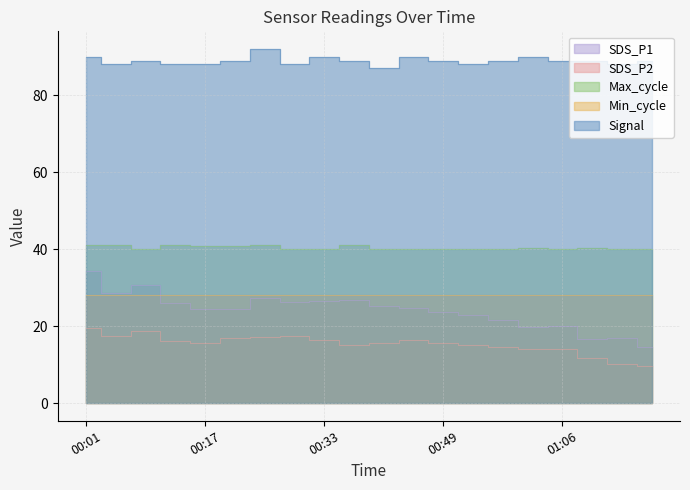

Which series has the largest total across all categories?

Signal